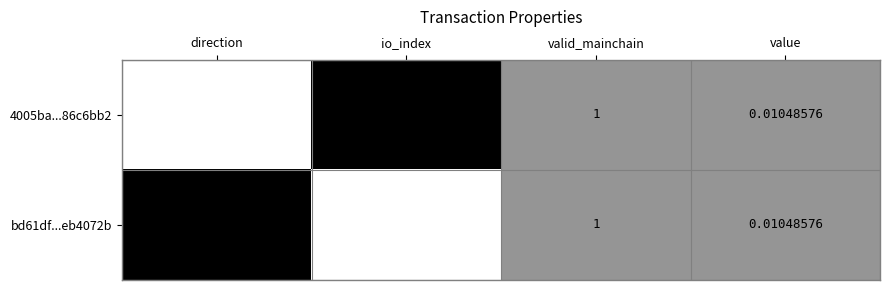

At which category is the sum across all series the highest?

io_index